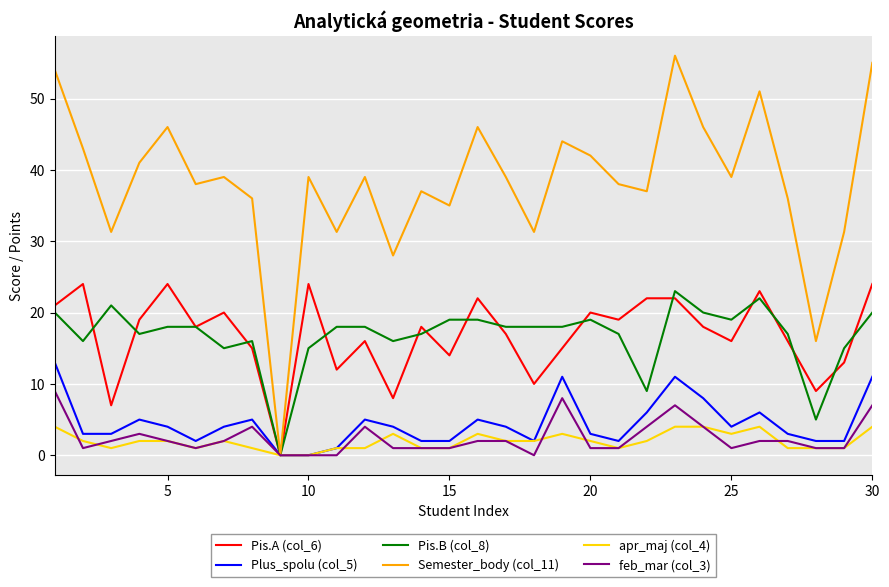

Which series has the largest range (max minus min)?

Semester_body (col_11)